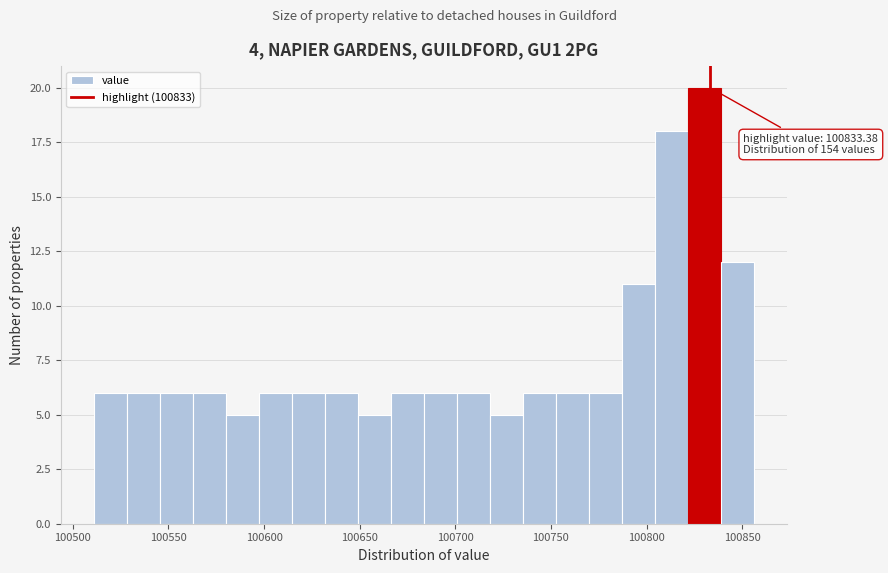

Read against the x-axis, roughly where is the centre of the tallest bar?

100830